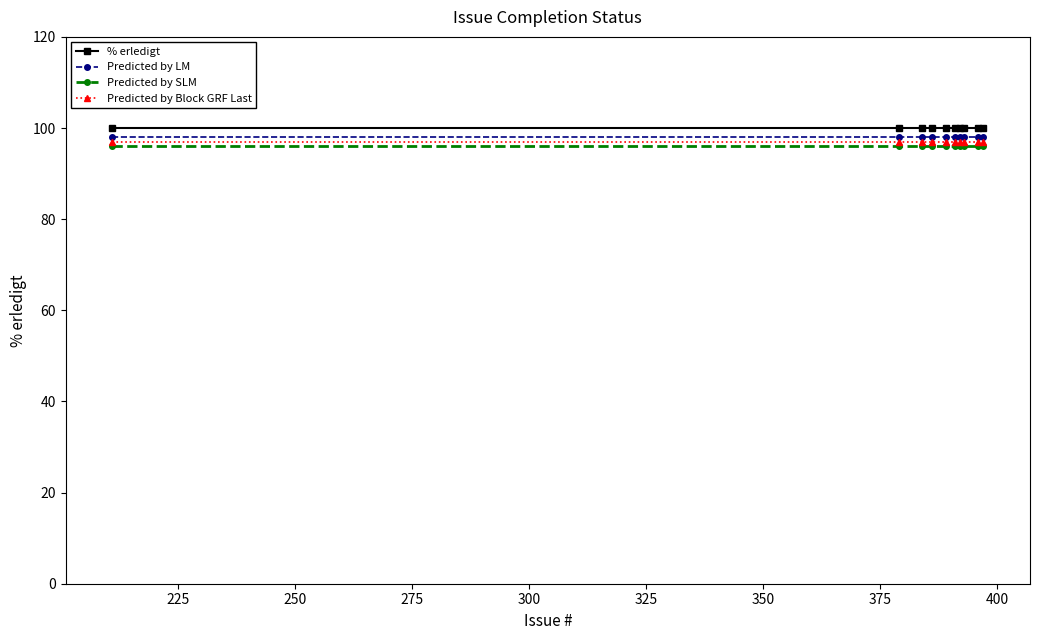

What are all the series names shown in the legend?

% erledigt, Predicted by LM, Predicted by SLM, Predicted by Block GRF Last